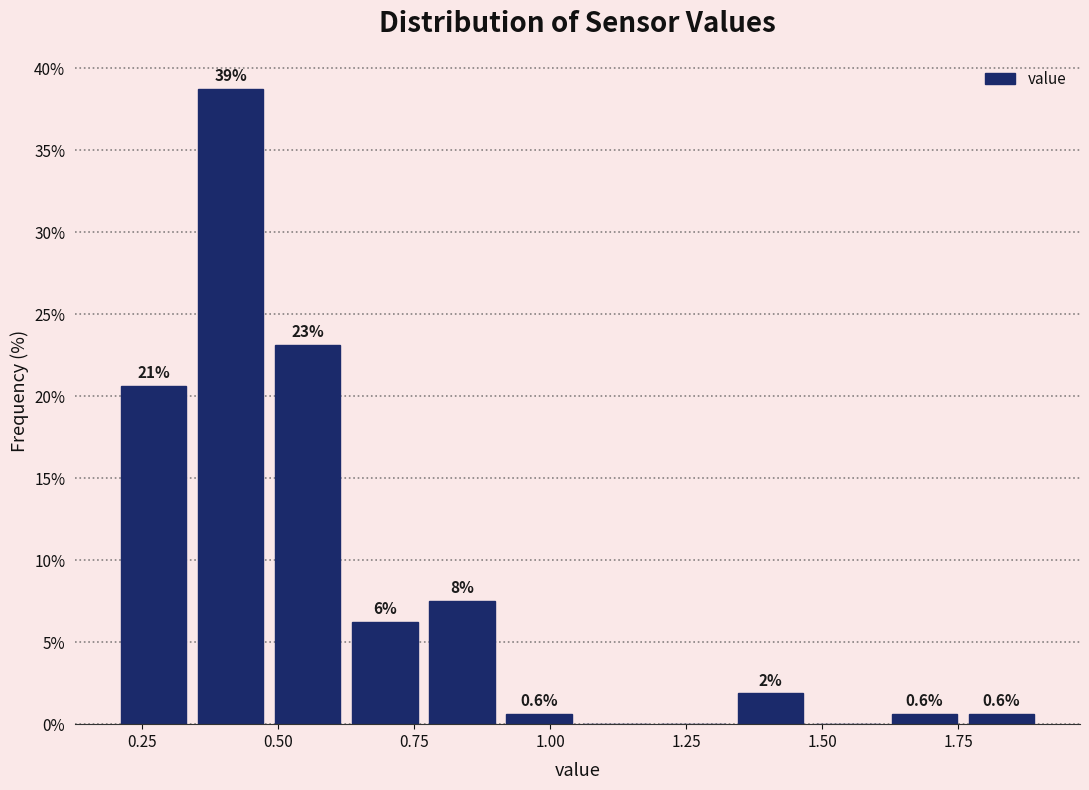

Around what value on the x-axis is the tallest bar? Give the approximate position of its centre, as read against the axis.

0.40